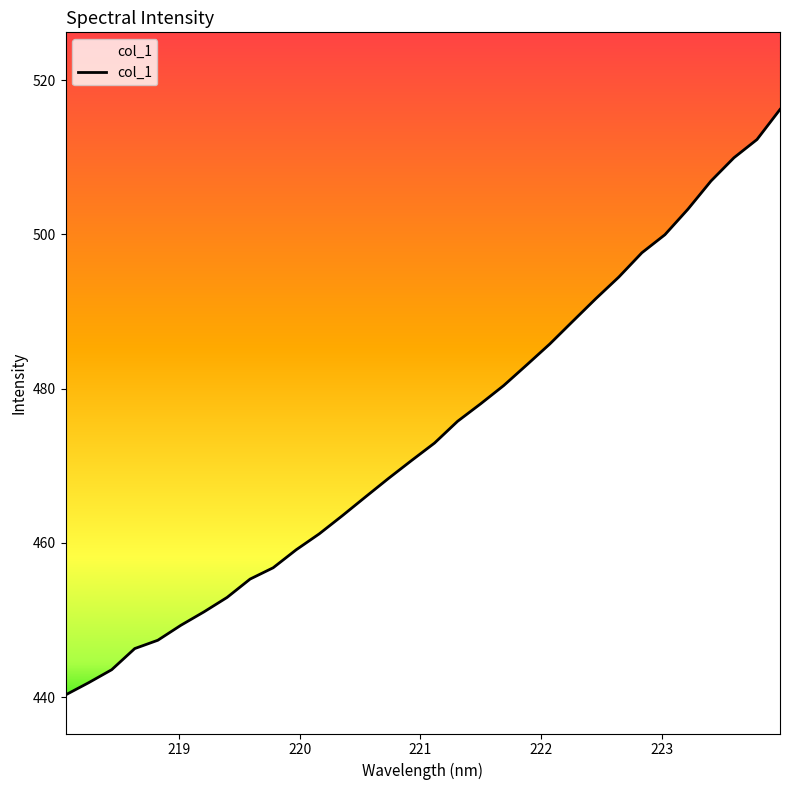

What is the minimum value shown in the chart?

440.3